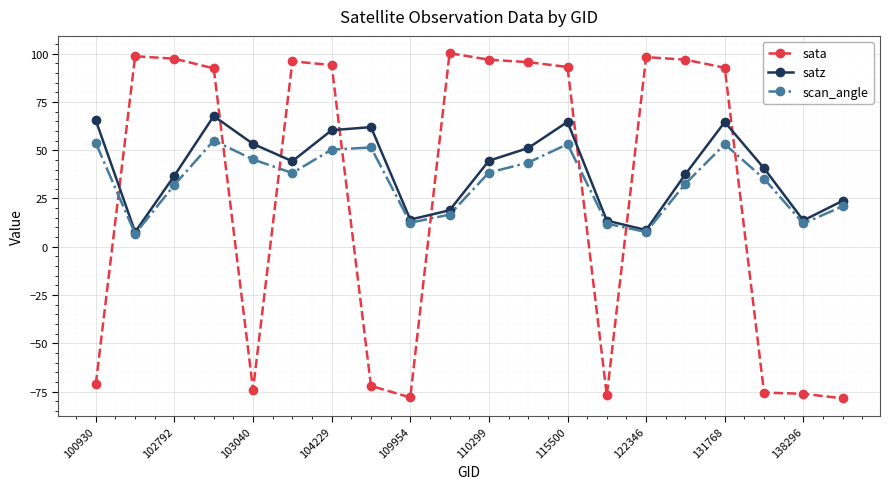

In satz, how many points are lower than both neighbors (excluding endpoints)?

5